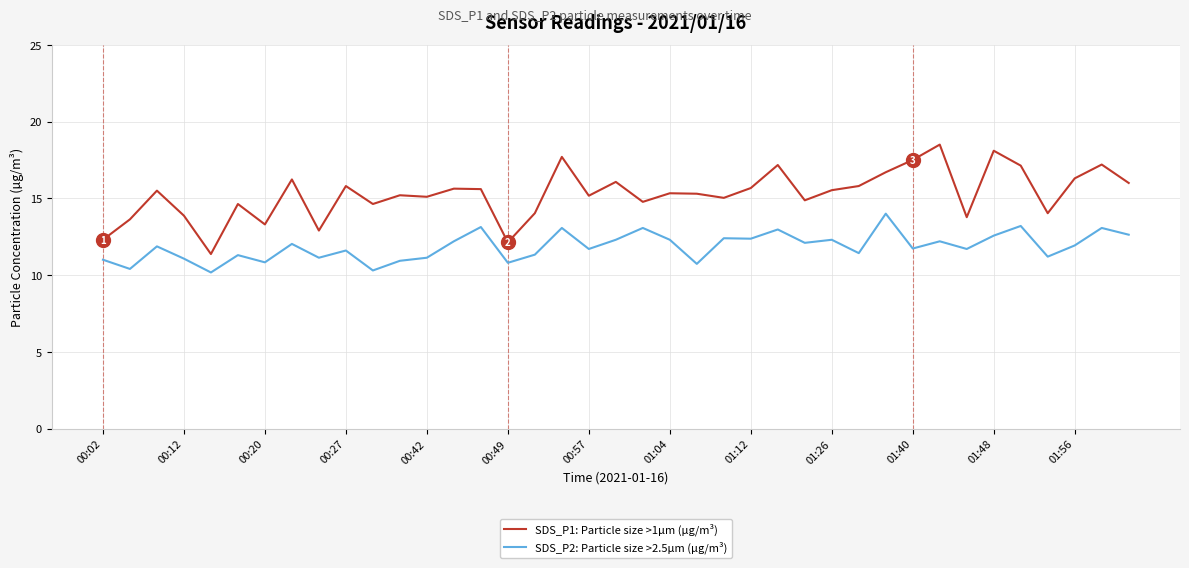

True or false: SDS_P1: Particle size >1µm (µg/m³) and SDS_P2: Particle size >2.5µm (µg/m³) cross at least once.

False